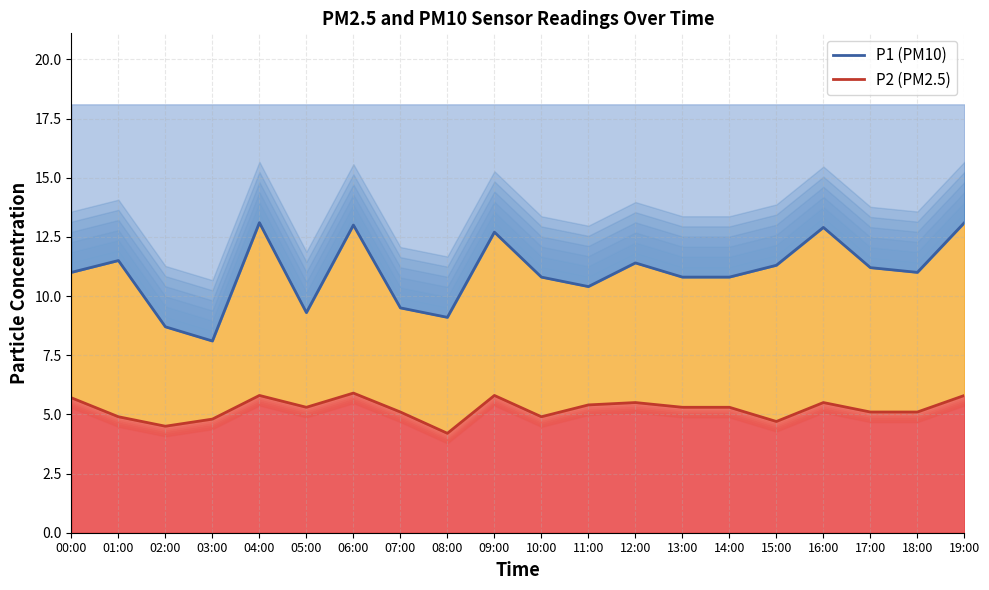

The value of P1 line at 19:00 is 22.7. True or false?

False